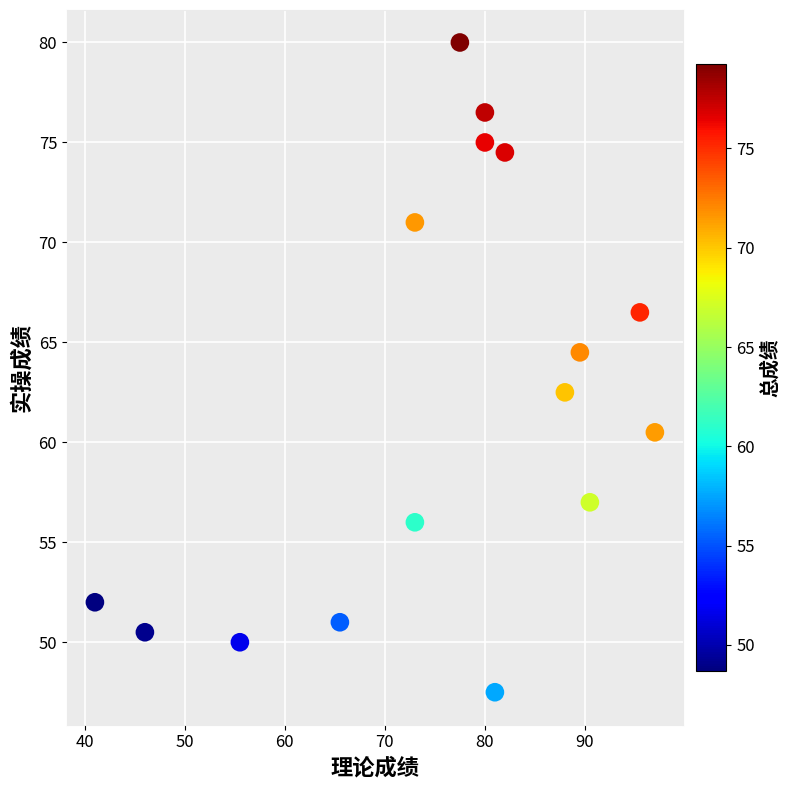

What Y value in the scatter plot is closest to 63?

62.5